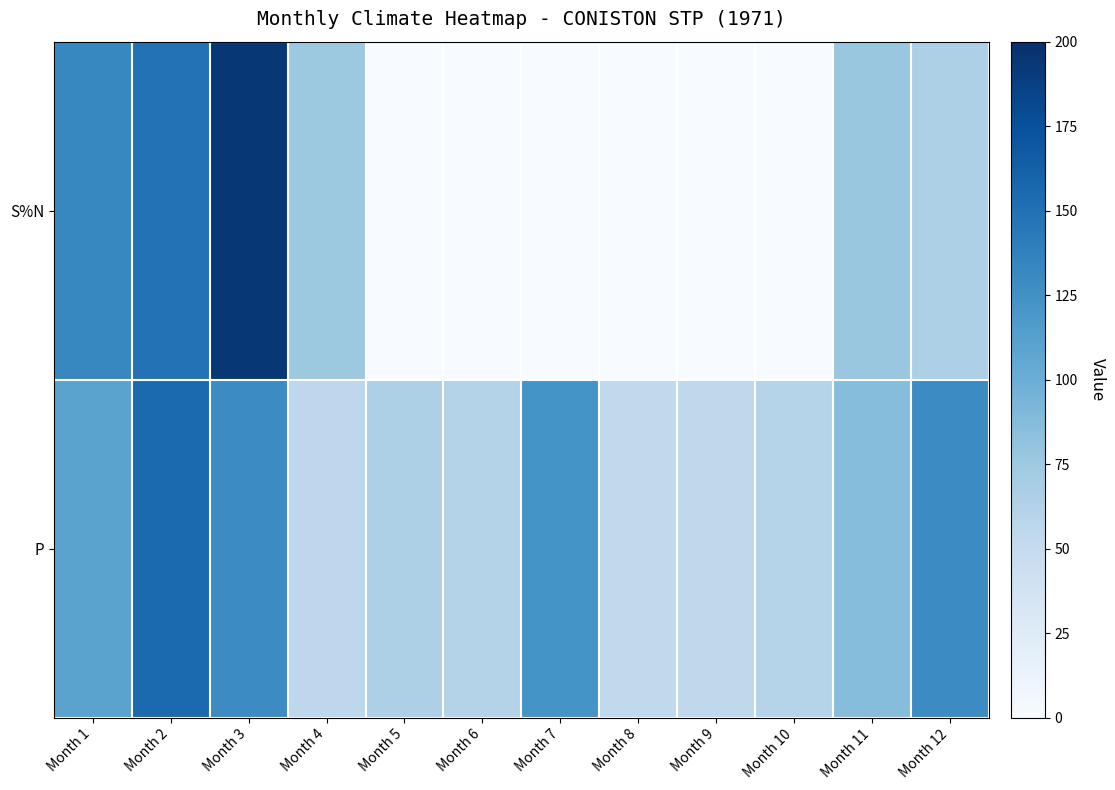

What is the difference between the S%N values at Month 2 and Month 10?

149